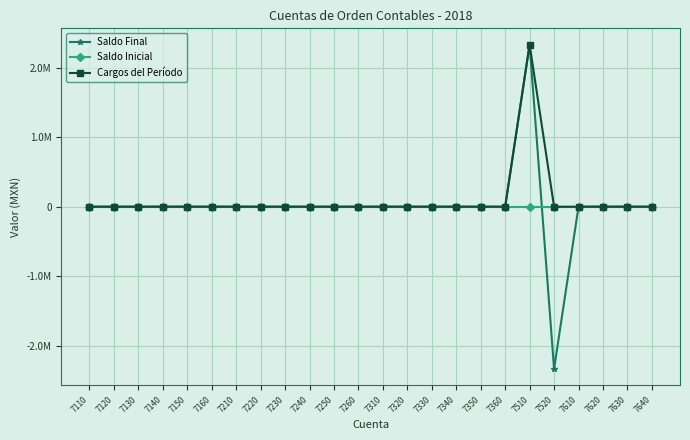

Reading left to right, extract all data points from this chart.

Saldo Final: 0.0	0.0	0.0	0.0	0.0	0.0	0.0	0.0	0.0	0.0	0.0	0.0	0.0	0.0	0.0	0.0	0.0	0.0	2332063.5	-2332063.5	0.0	0.0	0.0	0.0
Saldo Inicial: 0.0	0.0	0.0	0.0	0.0	0.0	0.0	0.0	0.0	0.0	0.0	0.0	0.0	0.0	0.0	0.0	0.0	0.0	0.0	0.0	0.0	0.0	0.0	0.0
Cargos del Período: 0.0	0.0	0.0	0.0	0.0	0.0	0.0	0.0	0.0	0.0	0.0	0.0	0.0	0.0	0.0	0.0	0.0	0.0	2332063.5	0.0	0.0	0.0	0.0	0.0